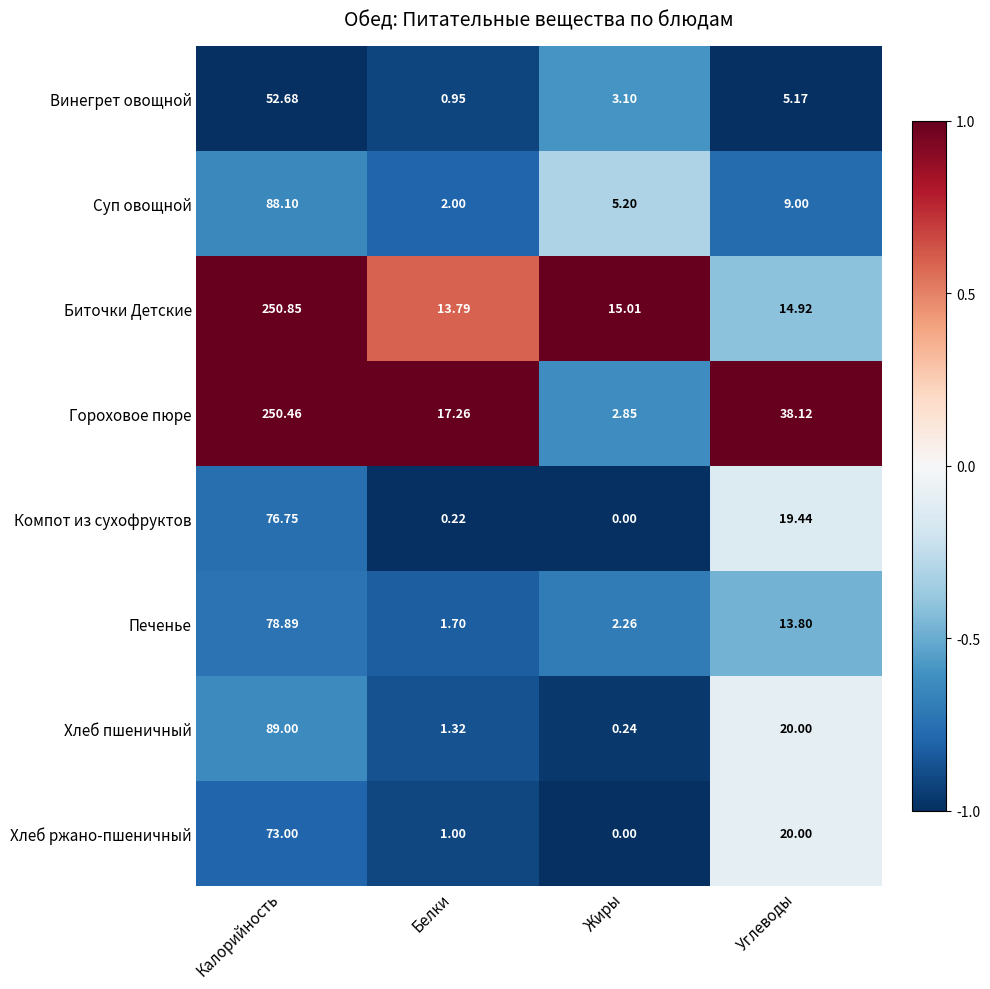

Which category has the lowest value in the Хлеб ржано-пшеничный series?

Жиры